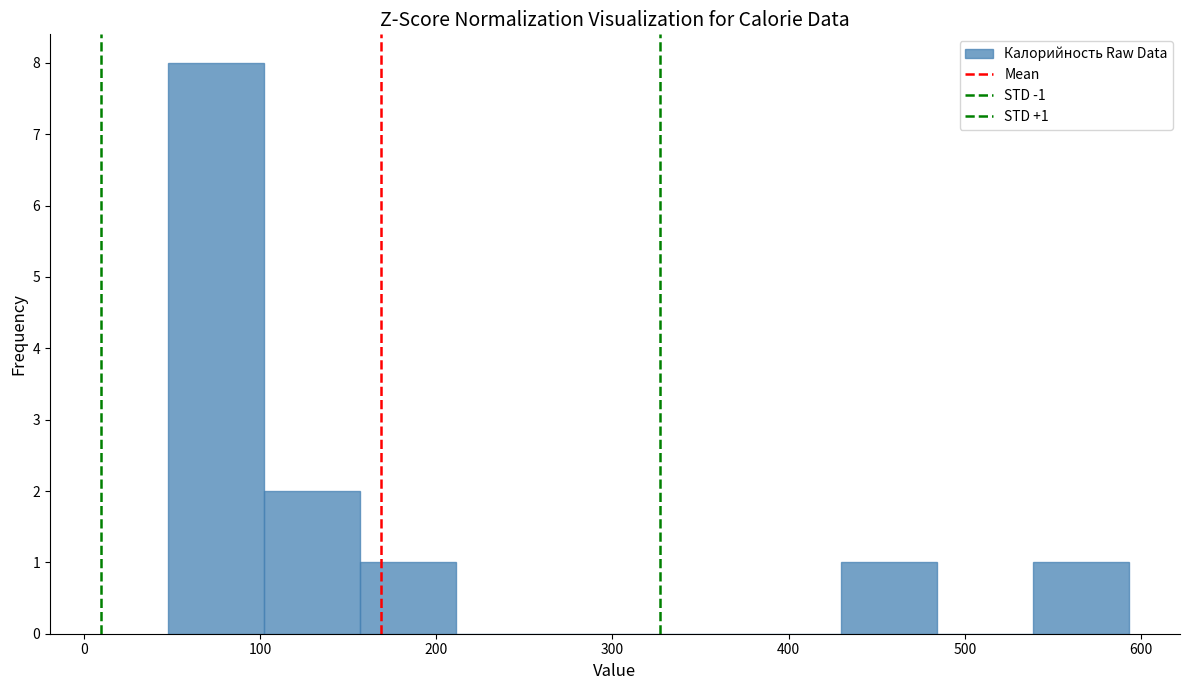

Over which range of the x-axis is the bar tallest?

50 to 100